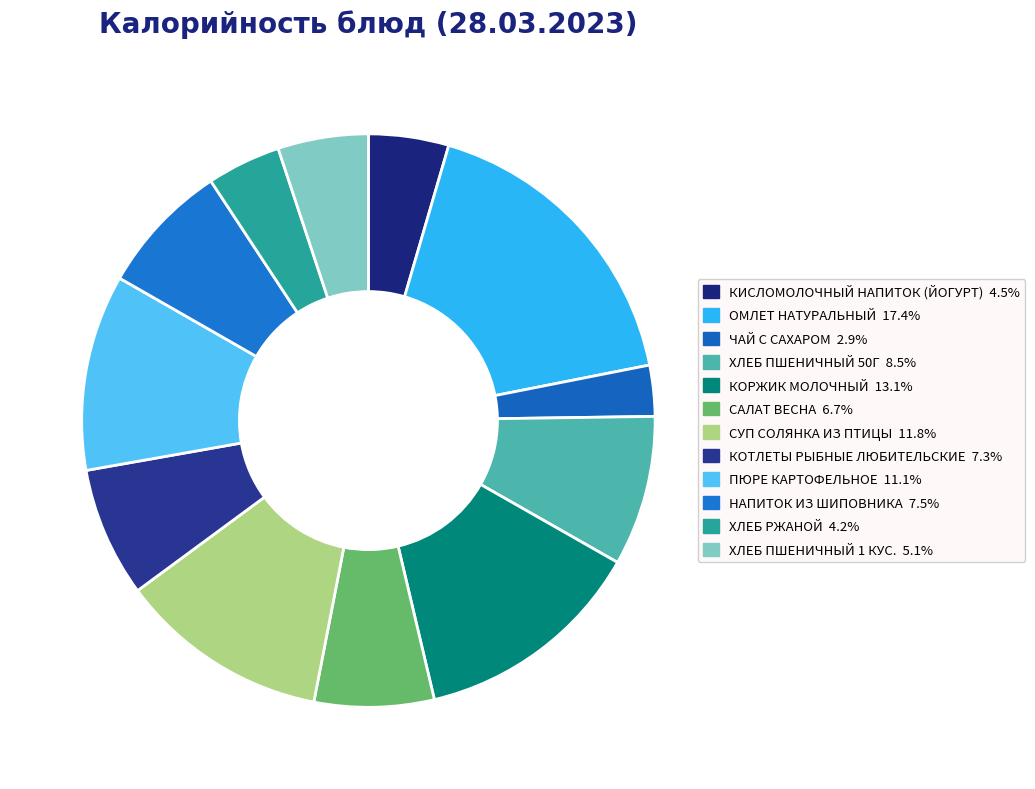

How many slices are in this pie chart?

12